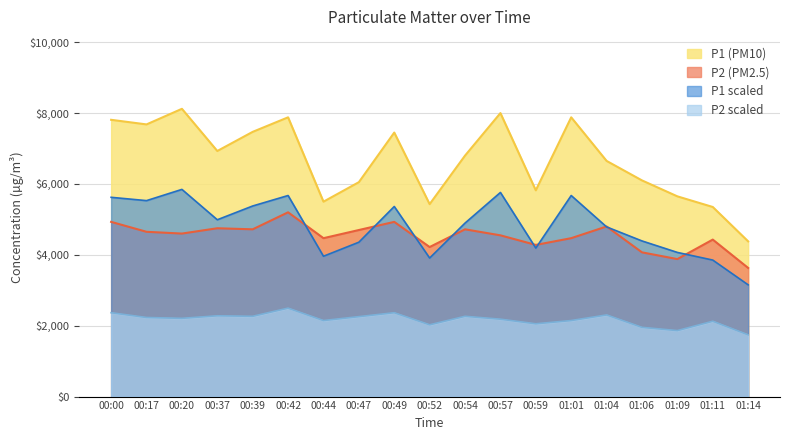

What is the difference between the maximum and minimum values in the P1 series?

3740.0